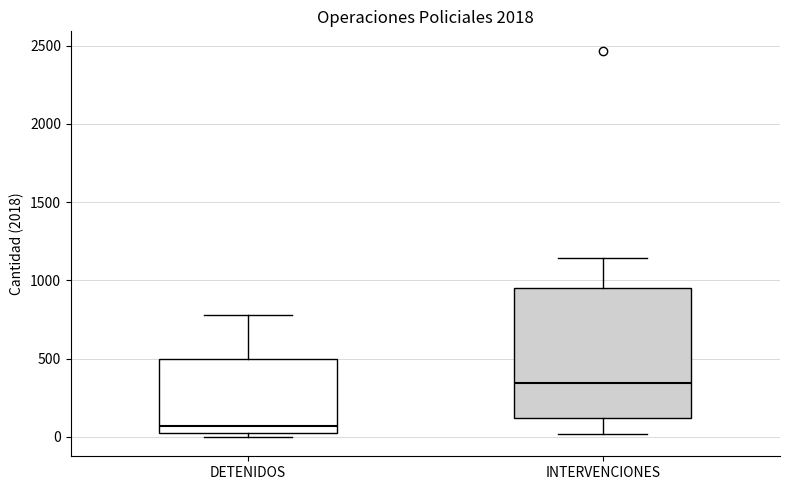

Which box has the highest median line?

INTERVENCIONES